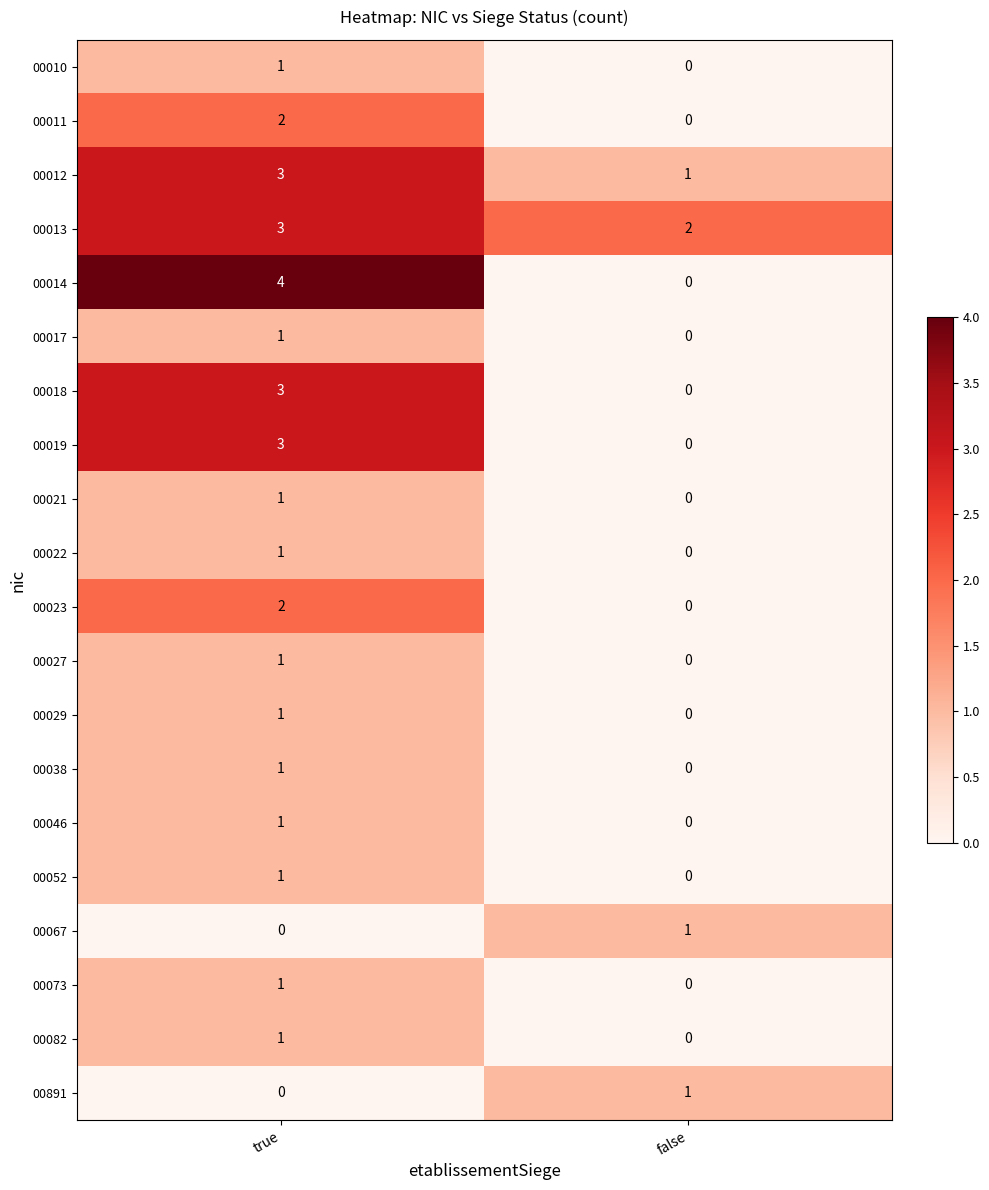

Is it true that 00029 equals 2 at true?

False